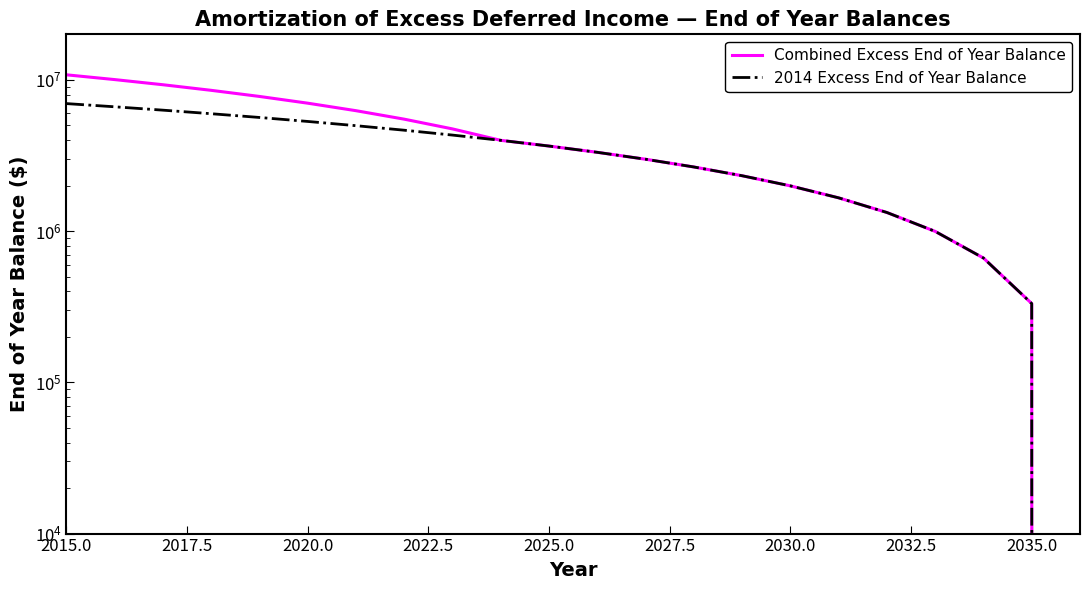

Rank the series by their maximum value, from lowest to highest.

2014 Excess End of Year Balance, Combined Excess End of Year Balance